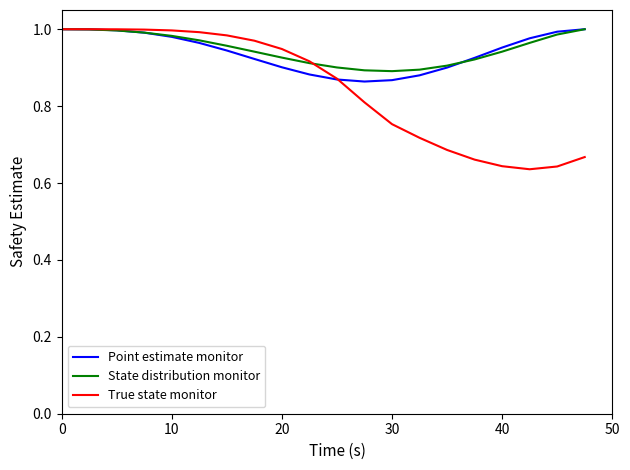

True or false: State distribution monitor and True state monitor cross at least once.

True